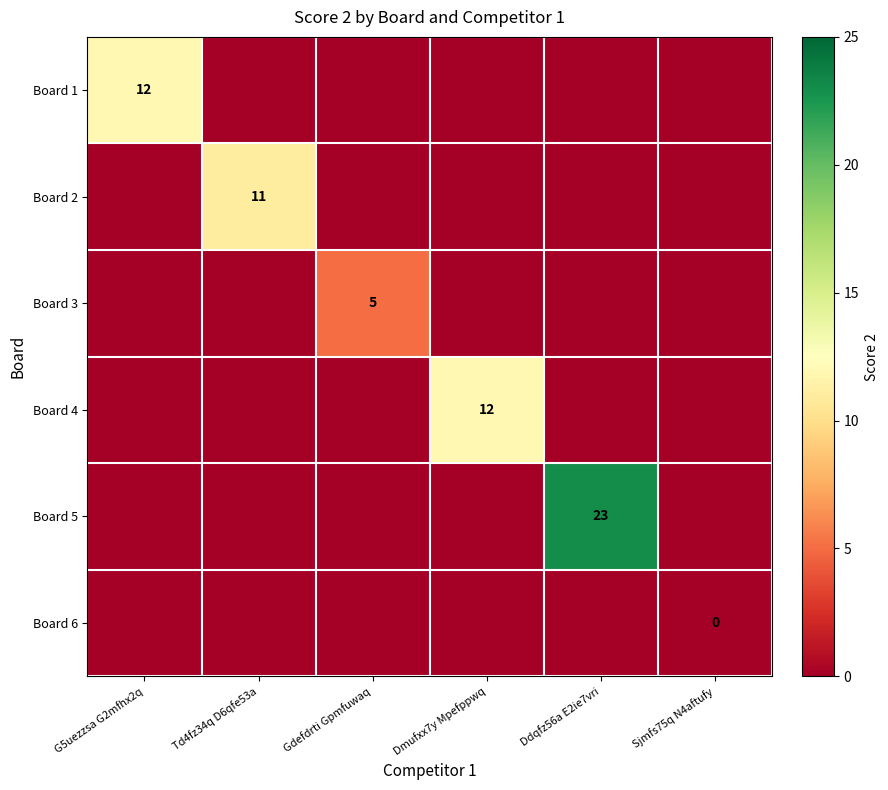

What is the spread (max minus min) of values at Dmufxx7y Mpefppwq?

12